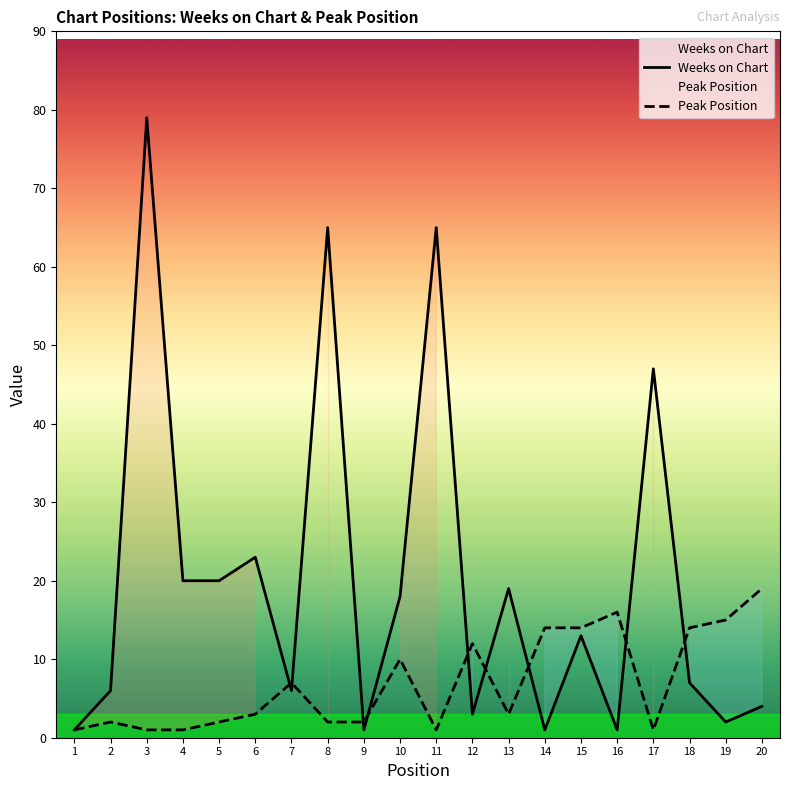

What is the difference between the maximum and minimum values in the Peak Position series?

18